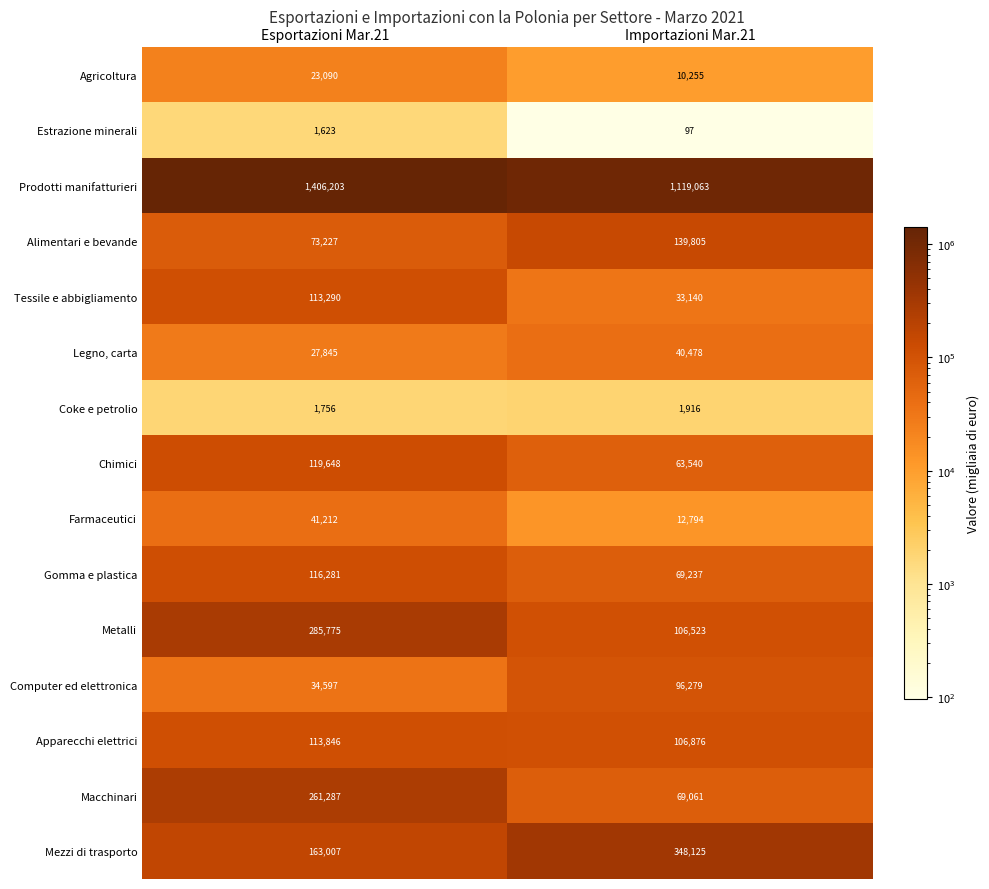

What is the difference between the highest and lowest values at Esportazioni Mar.21?

1404580